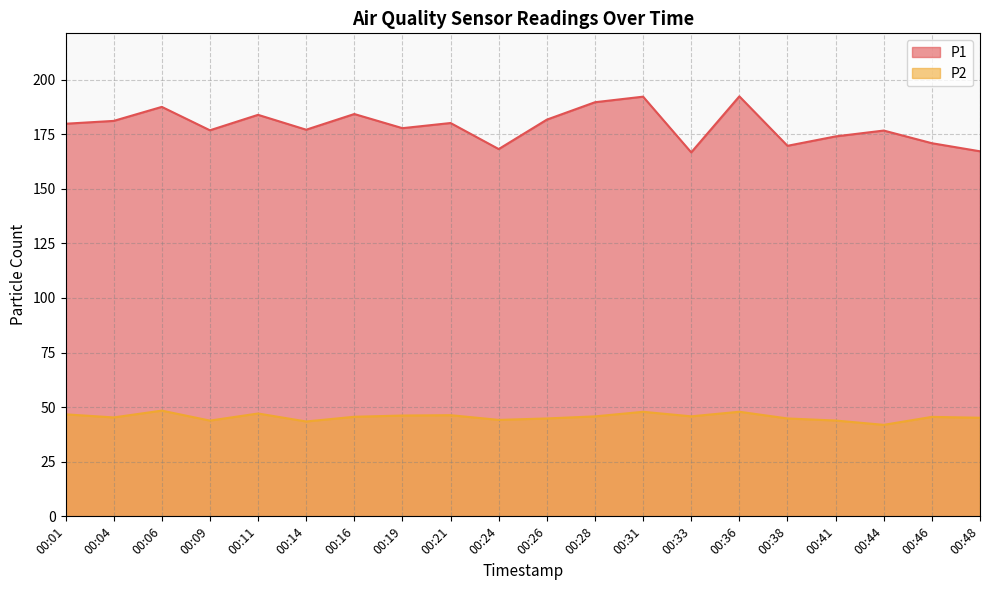

What is the value of the P1 point at the 20th from the left?

167.2